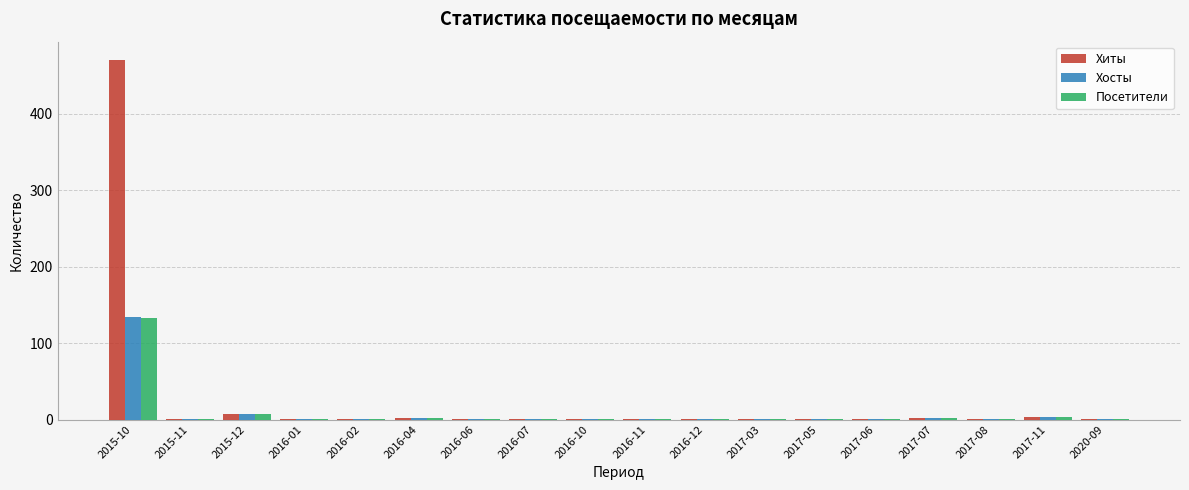

True or false: Хосты has a value of 3 at 2017-11.

True